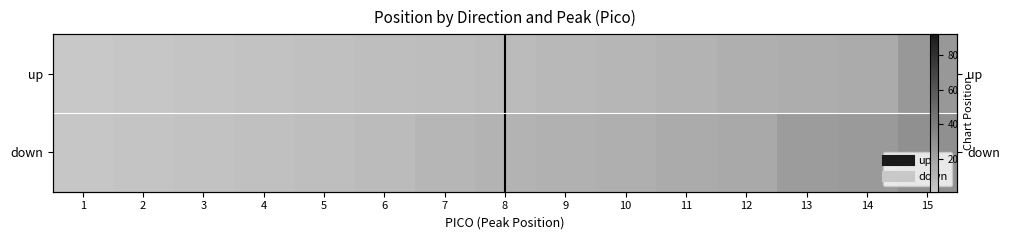

The up series shows 15 at 9. True or false?

False